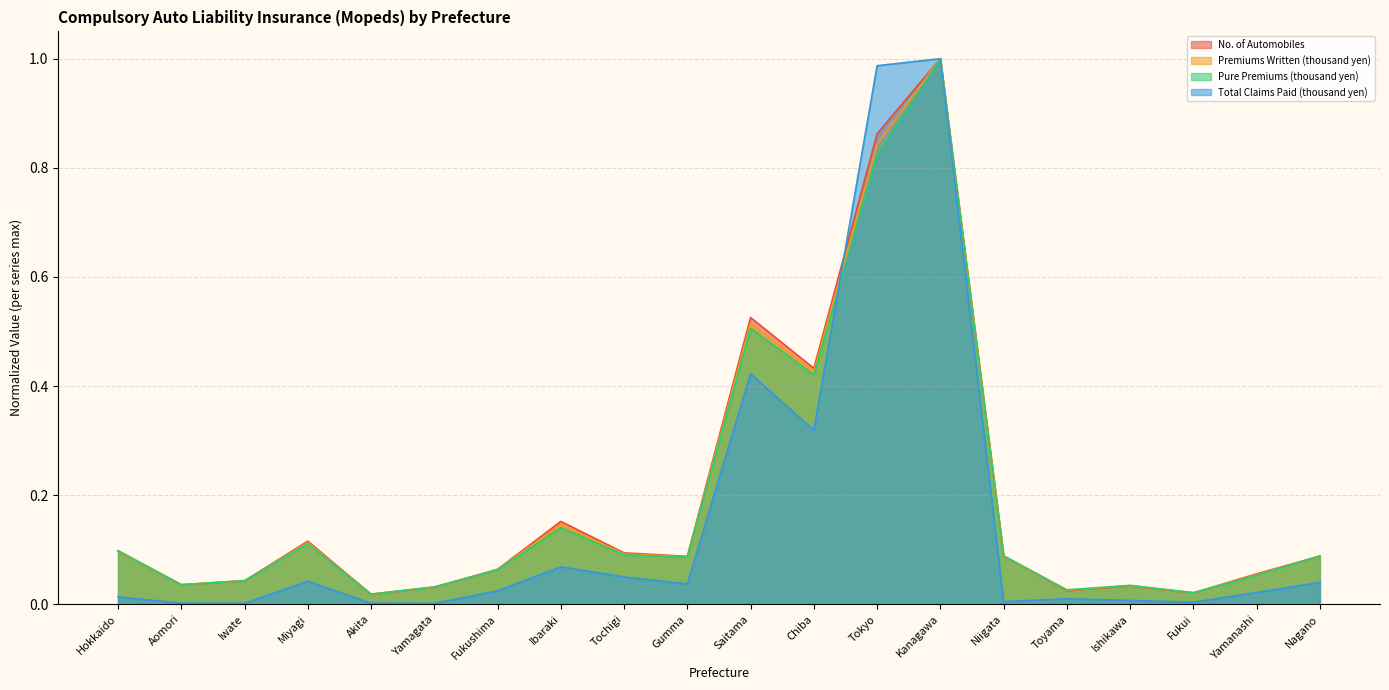

Does the chart display data point markers on the line(s)?

No